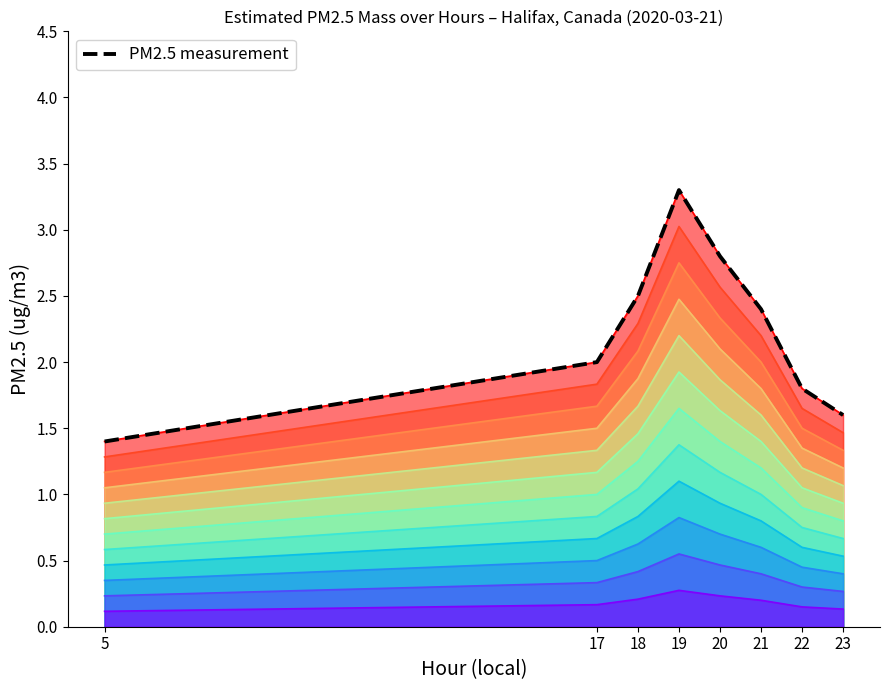

Which label corresponds to the largest value in the chart?

19